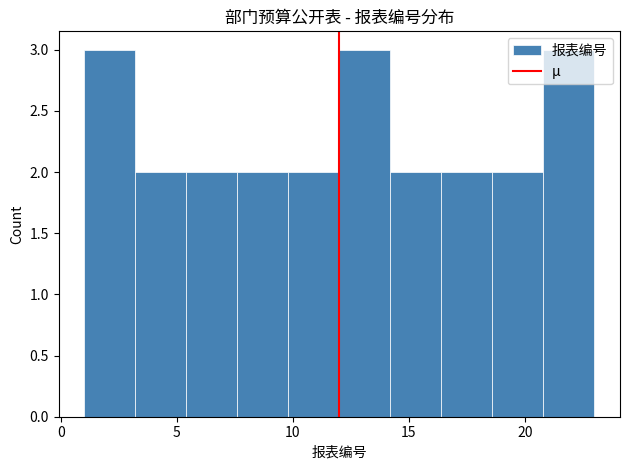

Reading left to right, list every bar in this chart as the range it spans on the x-axis followed by its height. Neither the bar edges nor the heights are printed on the chart, so give them approximately, as read against the axes.

1.0 to 3.2: 3
3.2 to 5.4: 2
5.4 to 7.6: 2
7.6 to 9.8: 2
9.8 to 12.0: 2
12.0 to 14.2: 3
14.2 to 16.4: 2
16.4 to 18.6: 2
18.6 to 20.8: 2
20.8 to 23.0: 3